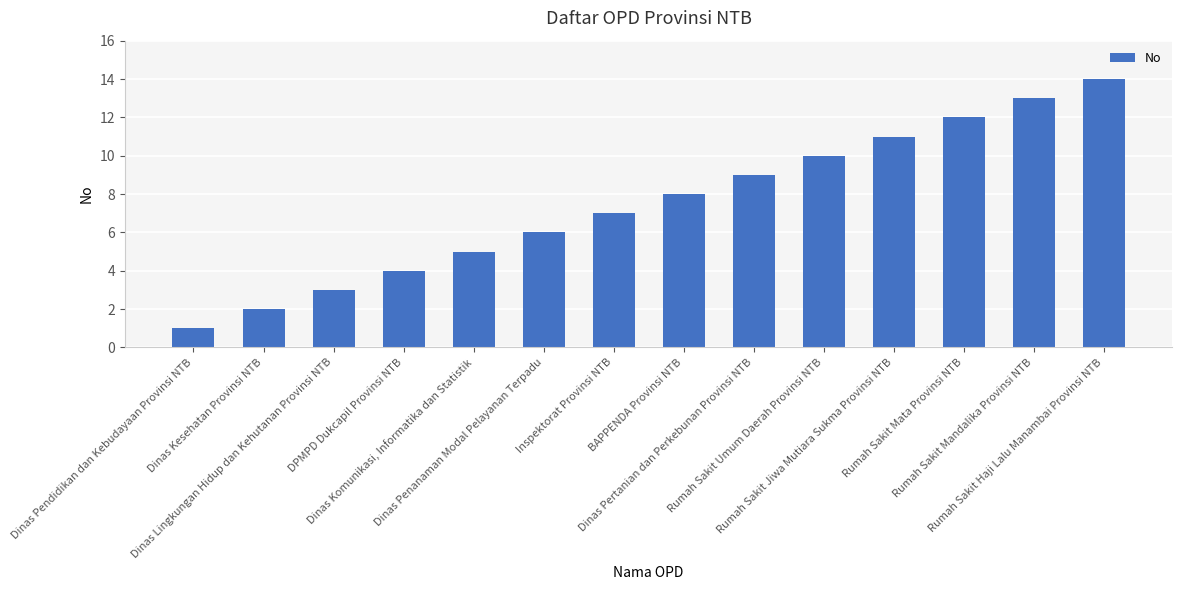

What is the minimum value shown in the chart?

1